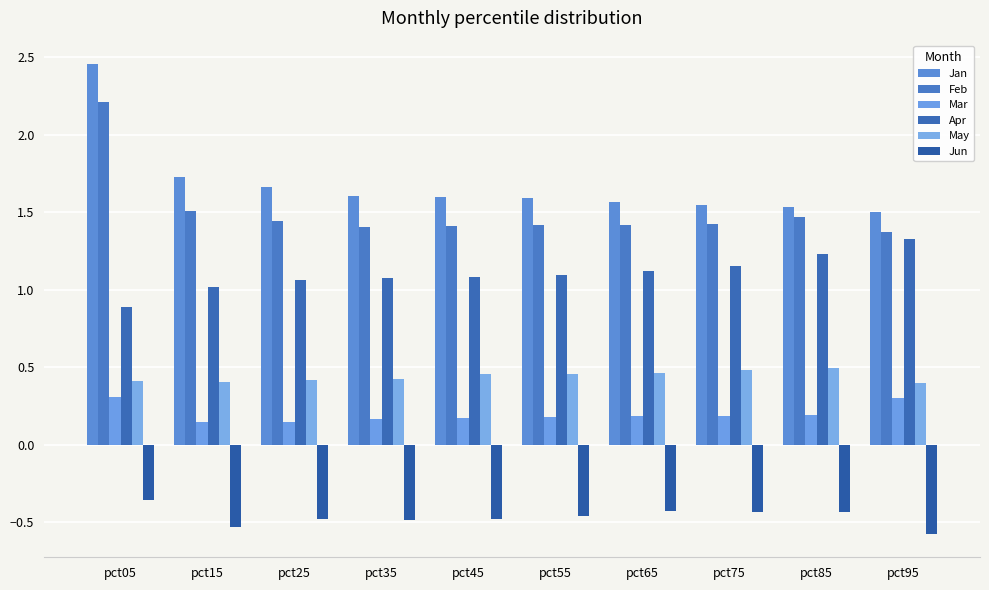

At which category is the sum across all series the highest?

pct05